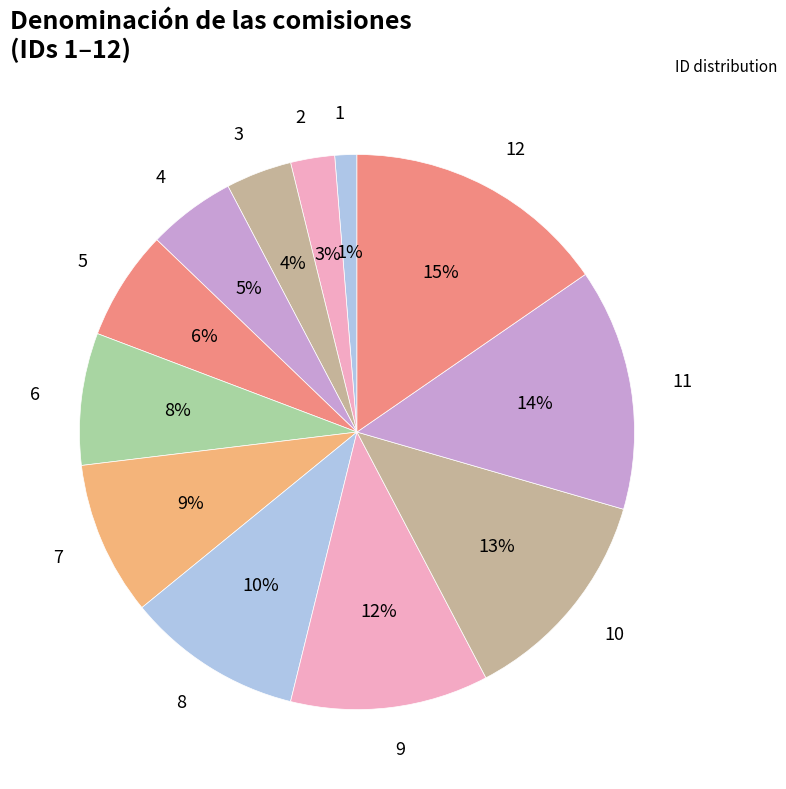

Combined, do 8 and 4 account for over 50%?

No